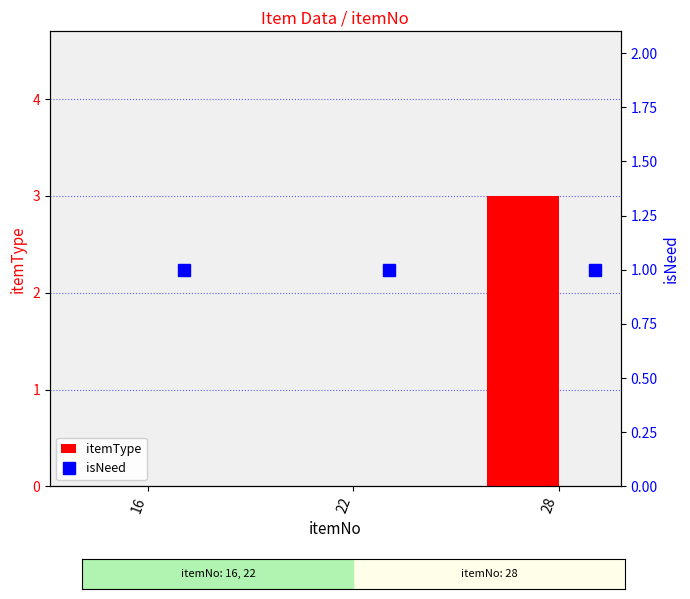

Is it true that itemType equals 2 at 28?

False